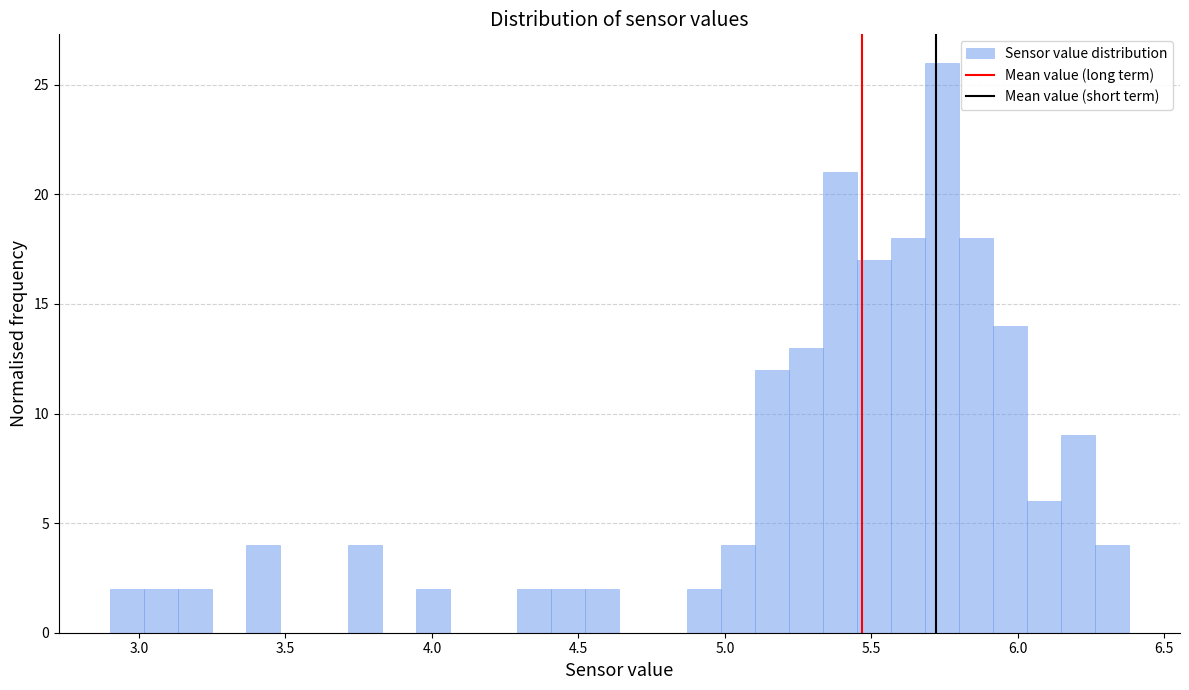

Read against the x-axis, roughly where is the centre of the tallest bar?

5.75